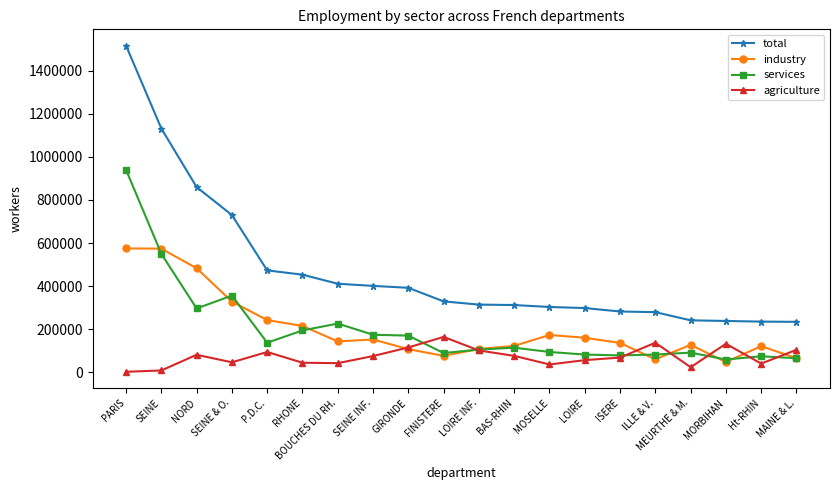

Count the number of data series in this chart.

4